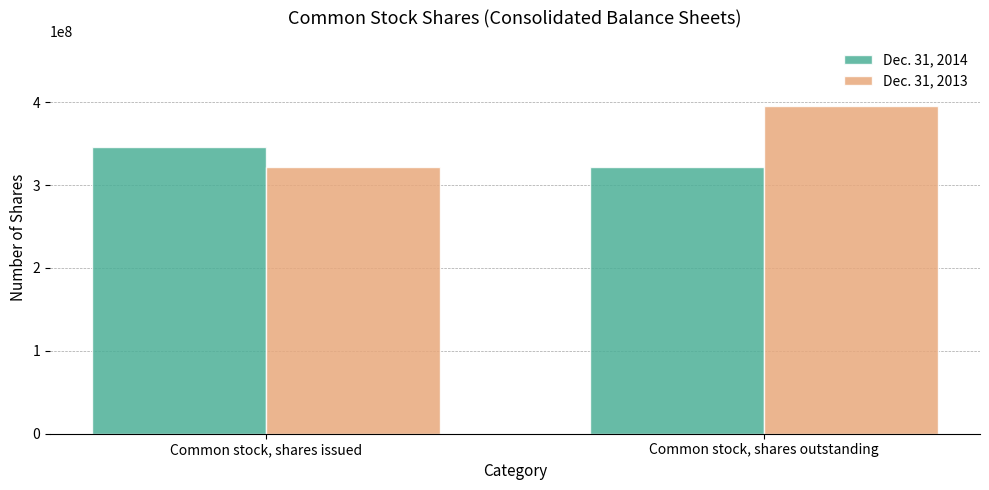

At how many categories does at least one series exceed 324664760?

2